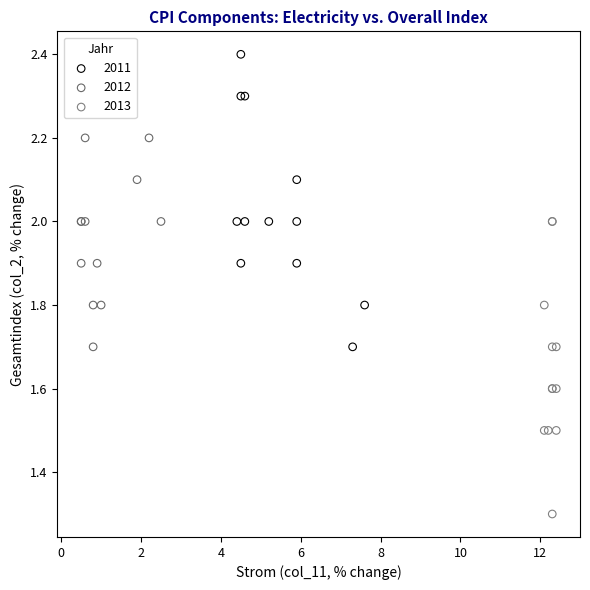

Which series contains the lowest Y value?

2013